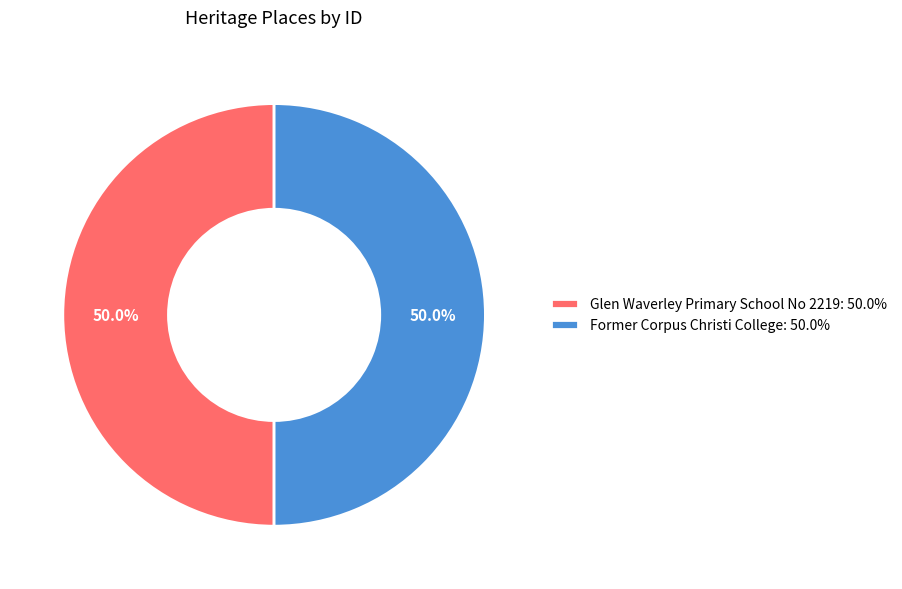

Approximately how many times larger is the value at Glen Waverley Primary School No 2219: 50.0% compared to Former Corpus Christi College: 50.0%?

1.0